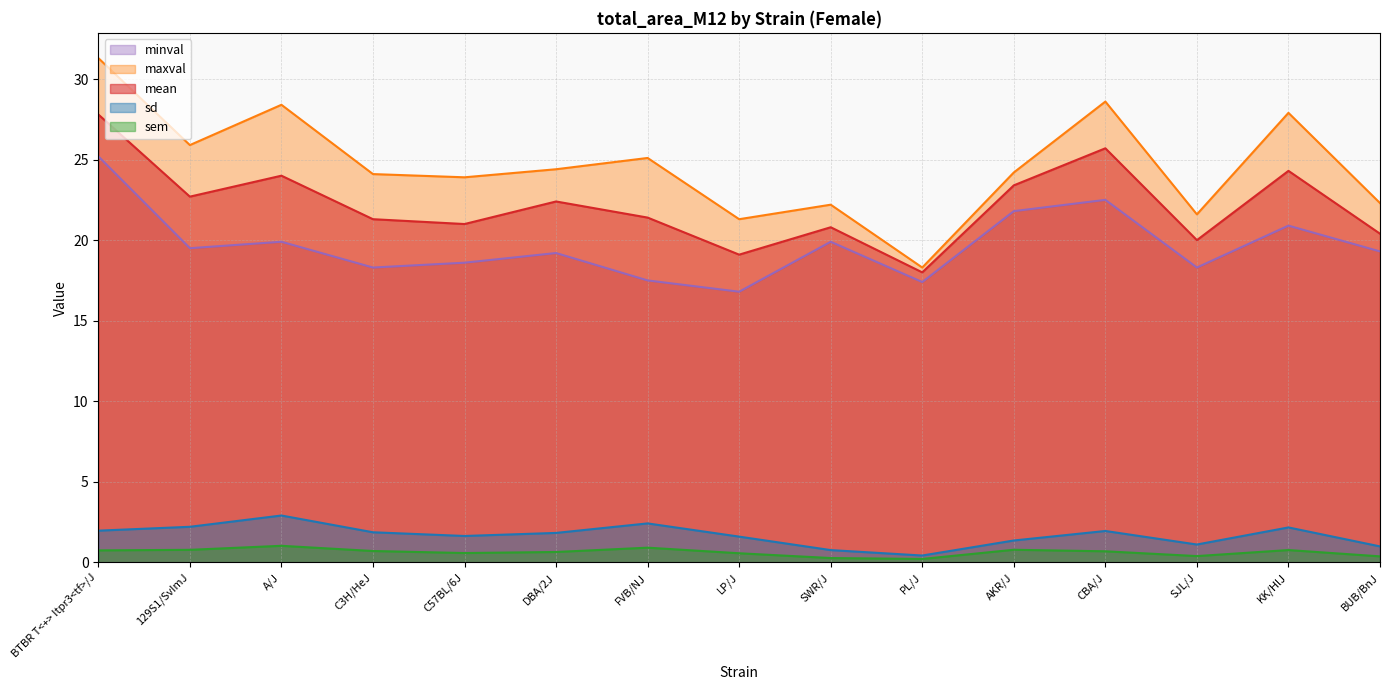

Rank the series at FVB/NJ from lowest to highest value.

sem, sd, minval, mean, maxval